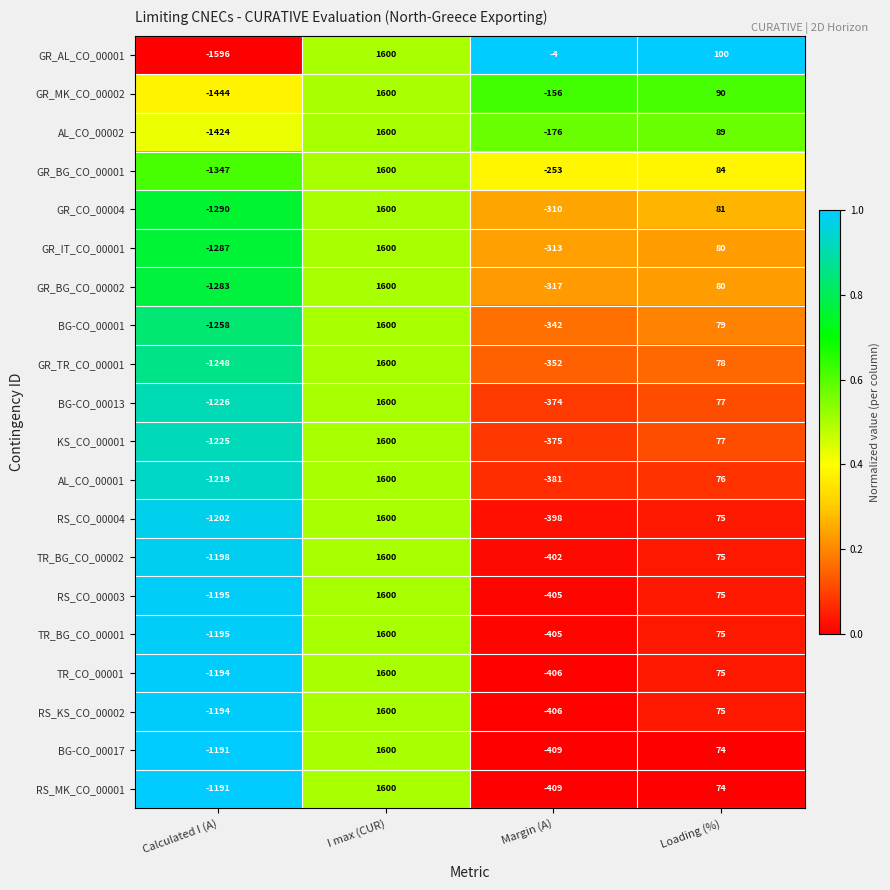

What is the difference between the highest and lowest values at Loading (%)?

26